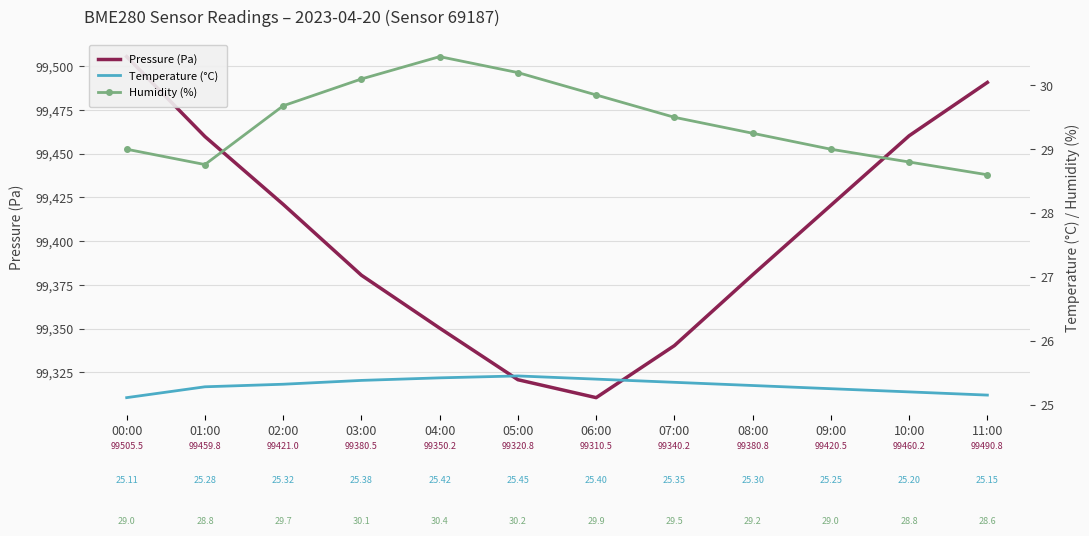

Reading left to right, extract all data points from this chart.

Pressure (Pa): 99505.5	99459.8	99421.0	99380.5	99350.2	99320.8	99310.5	99340.2	99380.8	99420.5	99460.2	99490.8
Temperature (°C): 25.1	25.3	25.3	25.4	25.4	25.4	25.4	25.4	25.3	25.2	25.2	25.1
Humidity (%): 29.0	28.8	29.7	30.1	30.4	30.2	29.9	29.5	29.2	29.0	28.8	28.6